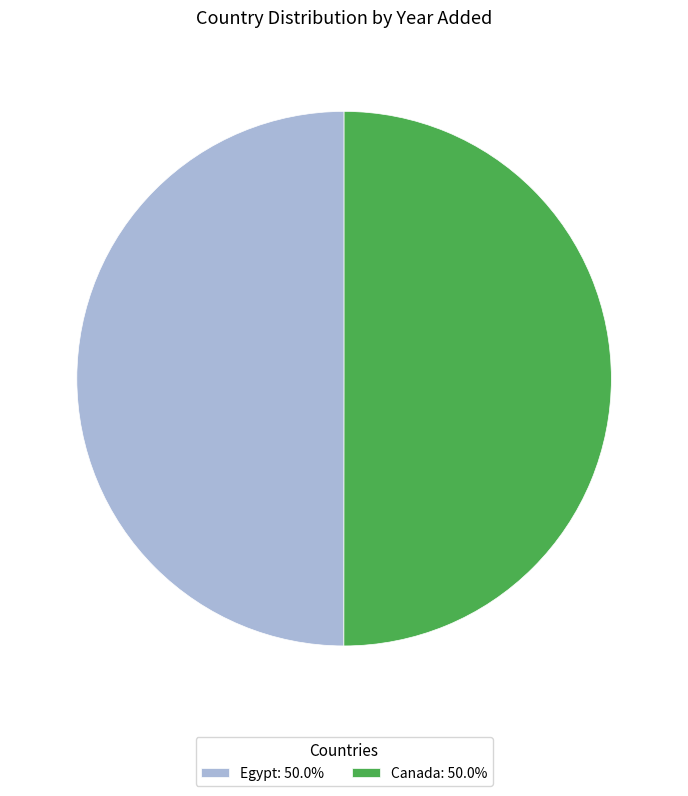

Is it true that Canada is 42% of the pie?

False